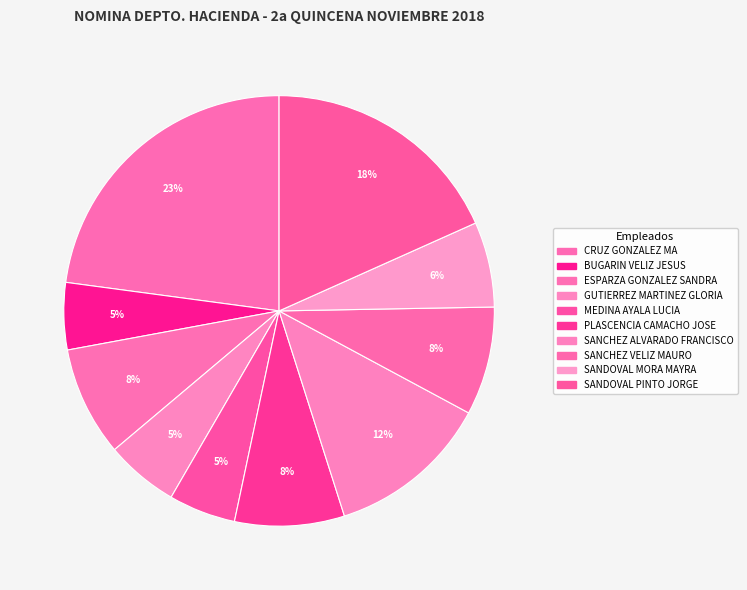

Rank the categories by value from lowest to highest.

BUGARIN VELIZ JESUS EMANUEL, MEDINA AYALA LUCIA, GUTIERREZ MARTINEZ GLORIA, SANDOVAL MORA MAYRA YANET, SANCHEZ VELIZ MAURO, ESPARZA GONZALEZ SANDRA GUADALUPE, PLASCENCIA CAMACHO JOSE SALVADOR, SANCHEZ ALVARADO FRANCISCO, SANDOVAL PINTO JORGE, CRUZ GONZALEZ MA DEL CARMEN